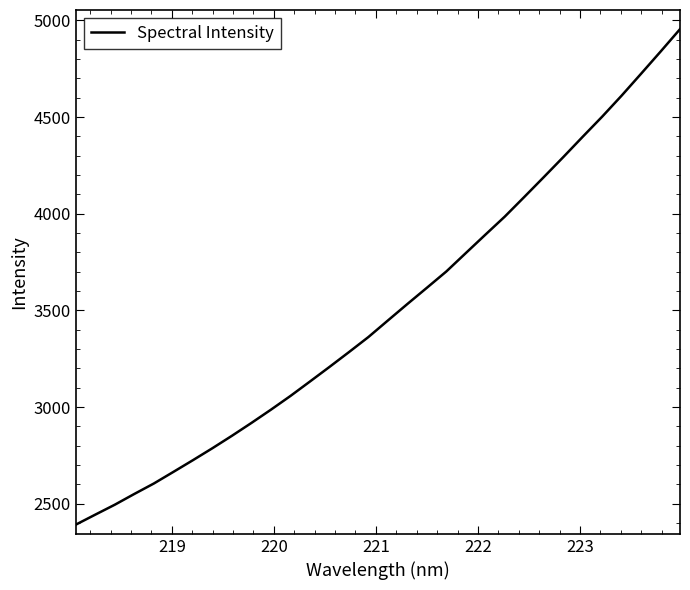

What is the minimum value shown in the chart?

2391.2